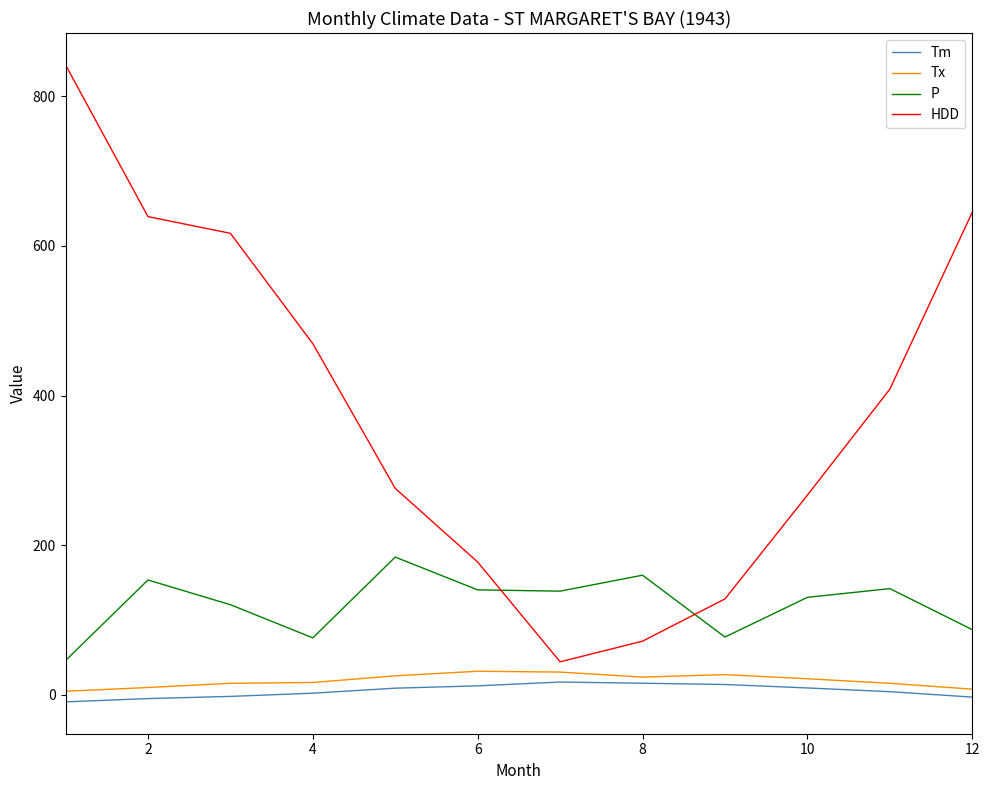

Which series has the largest range (max minus min)?

HDD